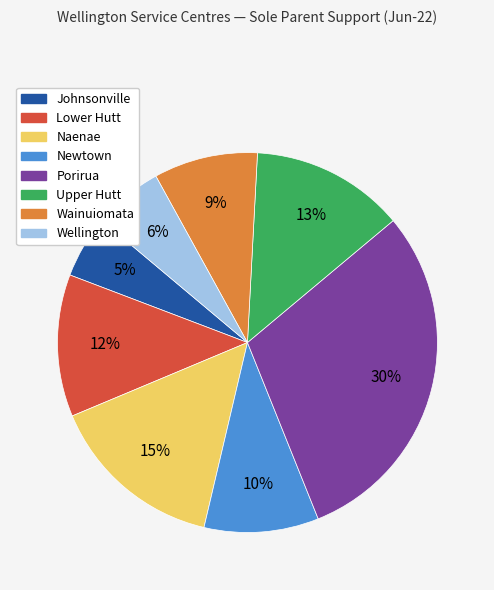

To the nearest percent, what is the average slice percentage?

12%